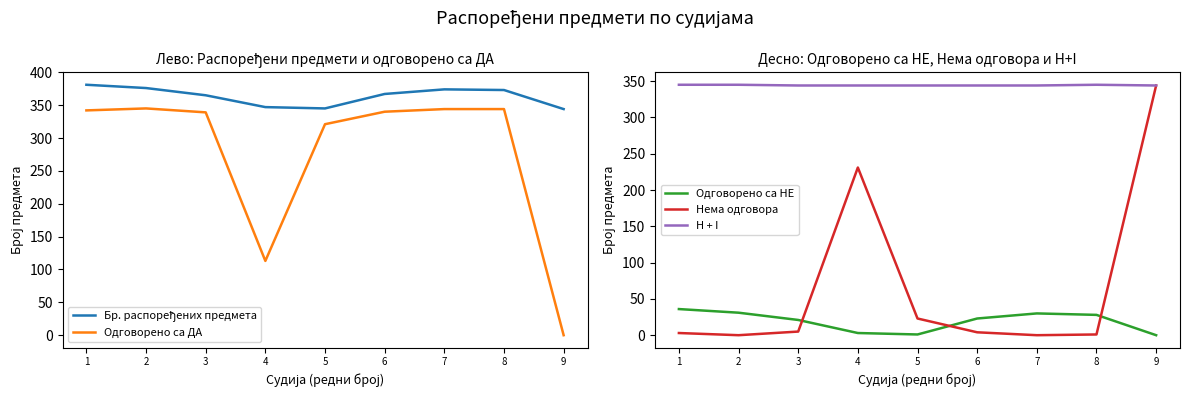

How many data points does each series have?

9